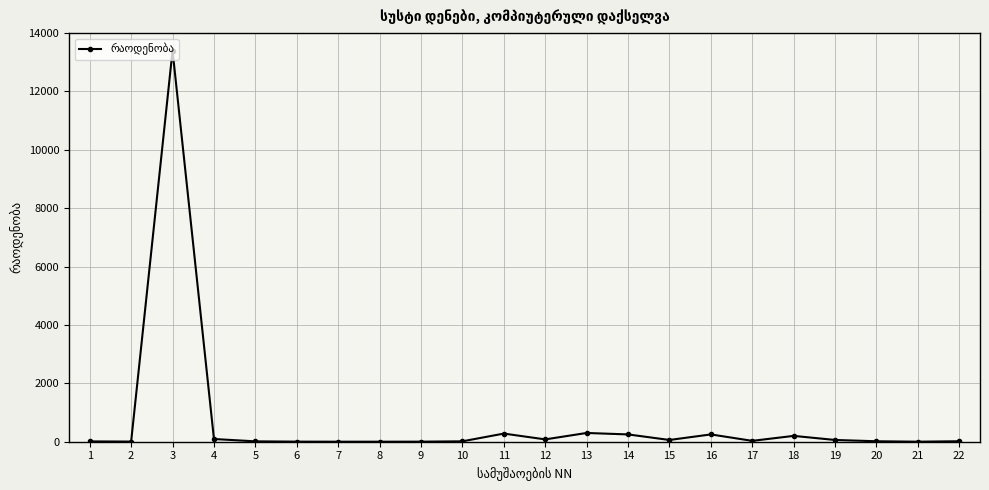

What is the difference between the maximum and minimum values?

13399.0